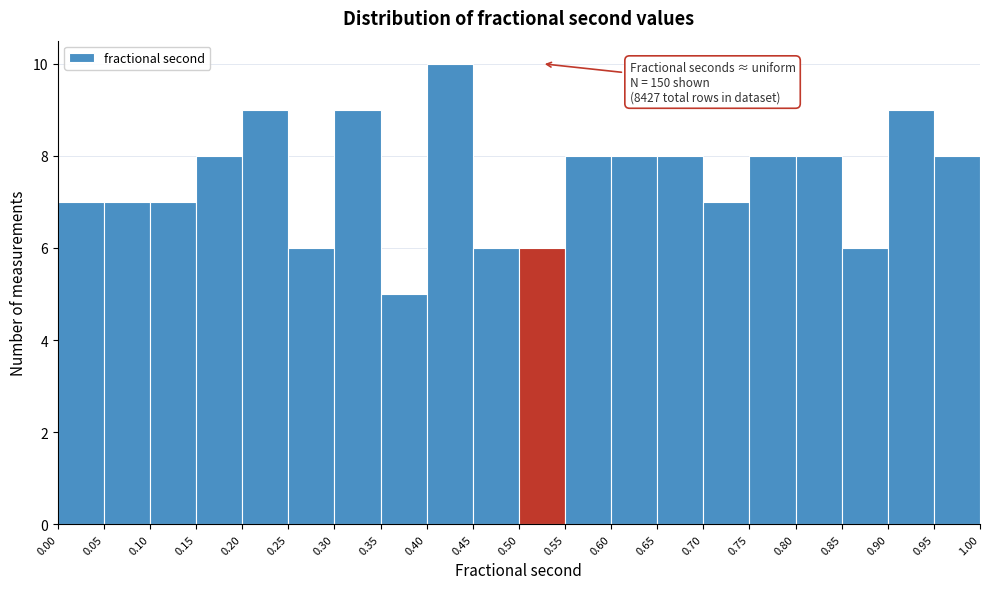

Which range on the x-axis has the tallest bar?

0.40 to 0.45